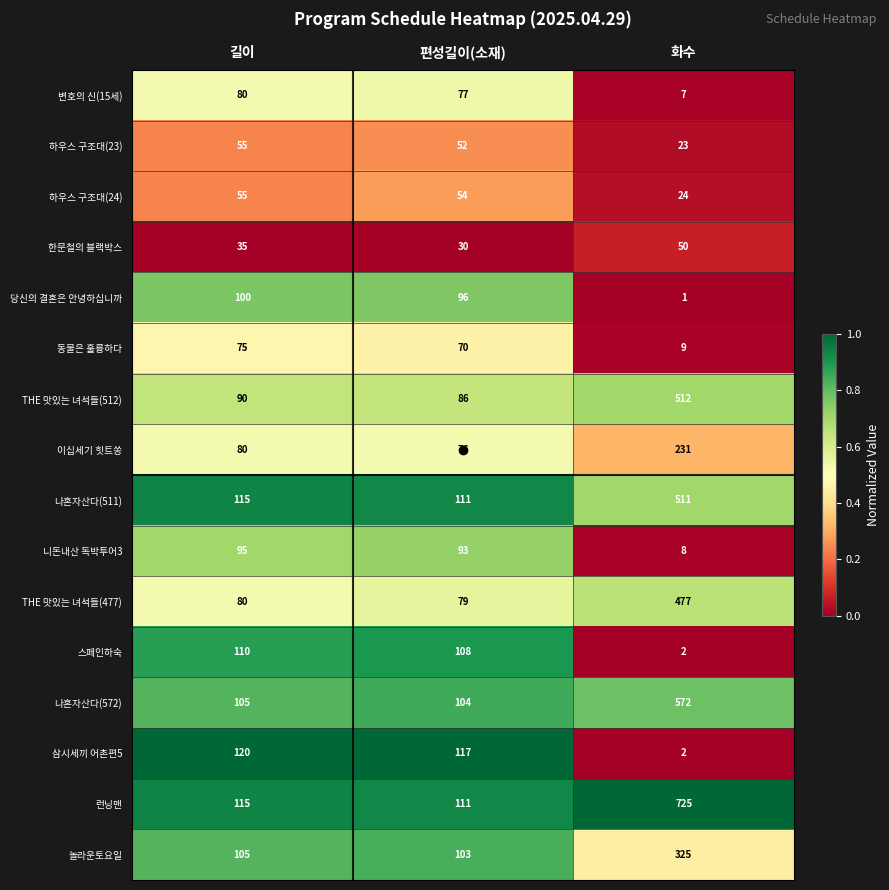

Which series has the largest total across all categories?

런닝맨